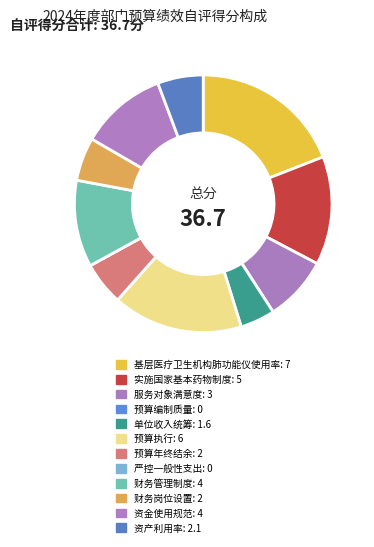

What portion of the pie excludes 预算编制质量?

100.0%